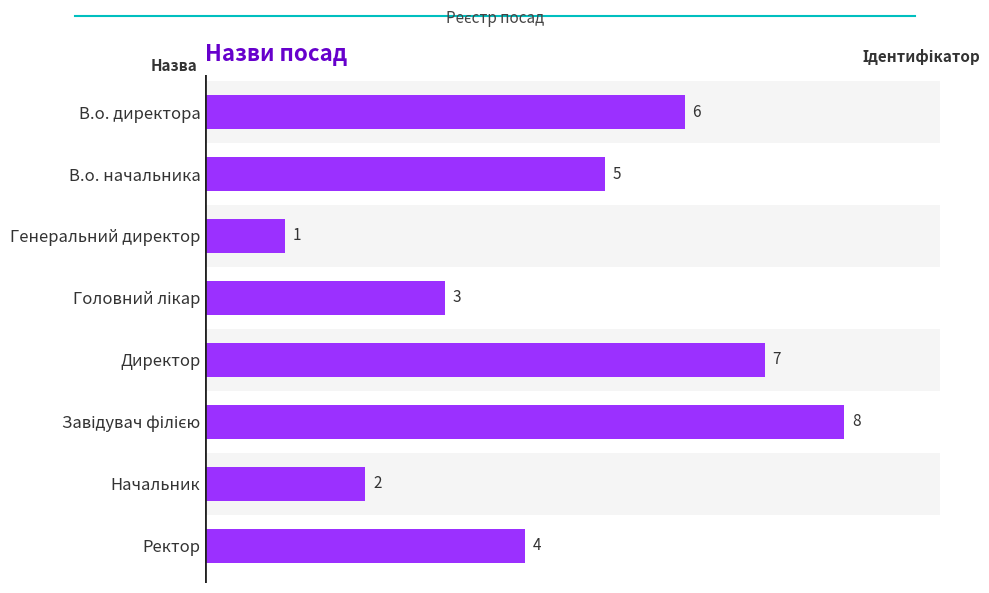

What is the greatest value displayed?

8